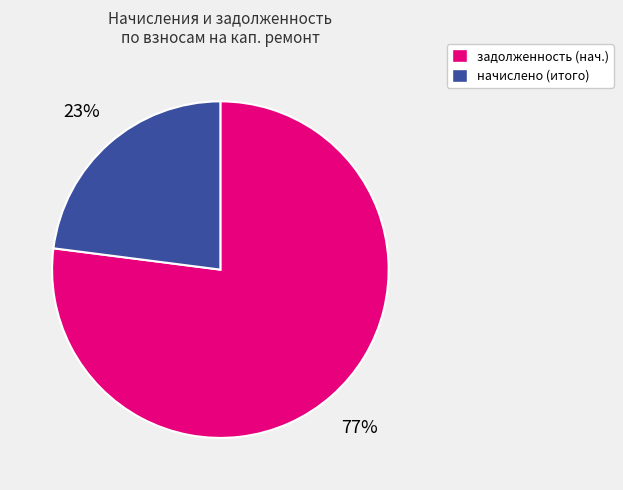

Which category has the smallest portion of the pie?

начислено (итого)